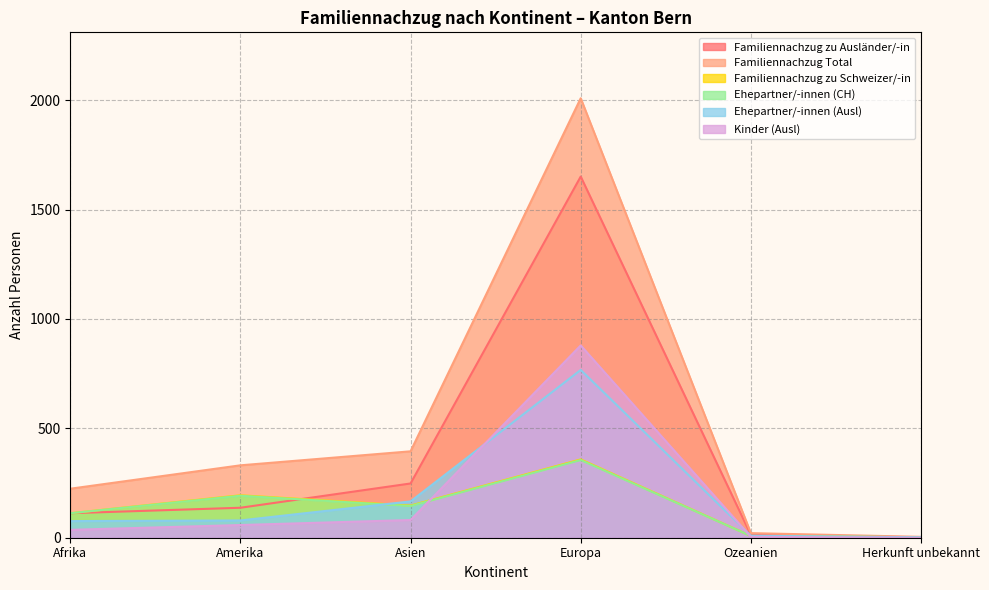

What is the spread (max minus min) of values at Asien?

314